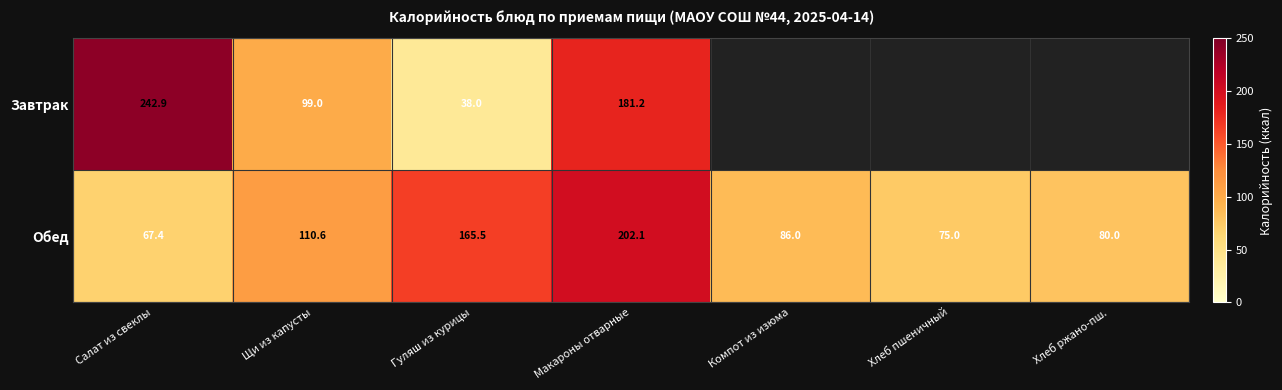

What is the difference between the highest and lowest values at Гуляш из курицы?

127.5